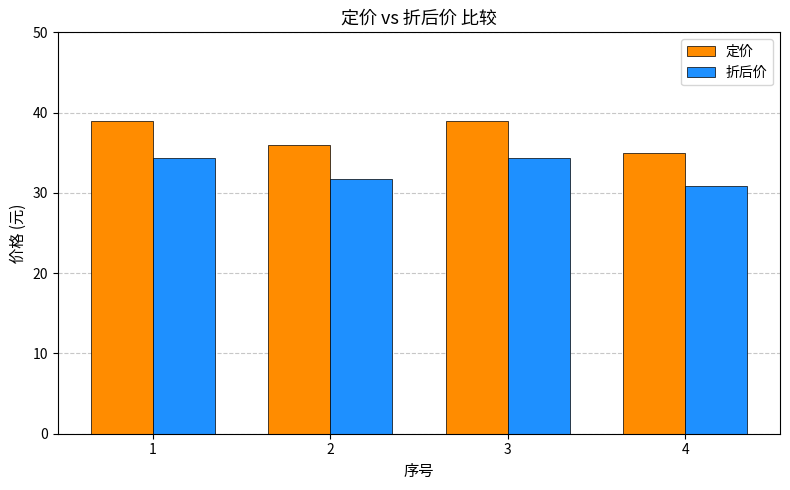

What is the difference between the highest and lowest values at 3?

4.6